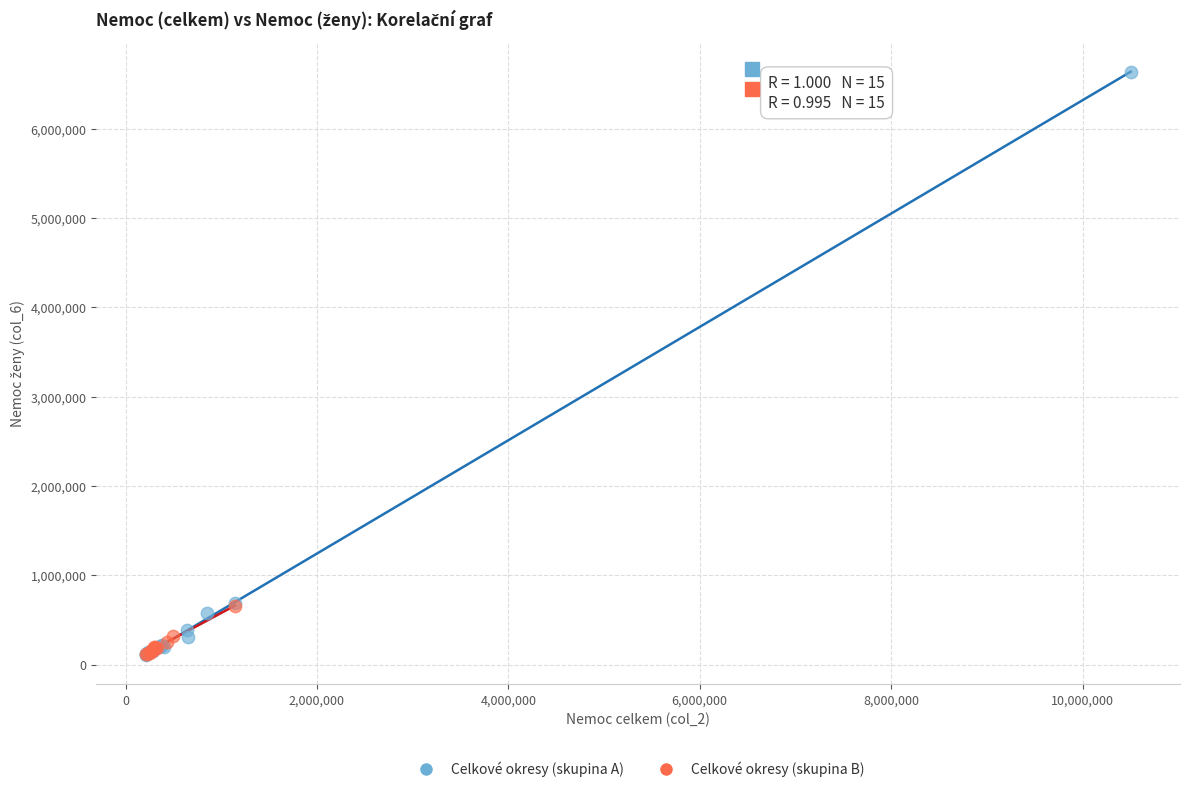

Which series contains the highest Y value?

Celkové okresy (skupina A)